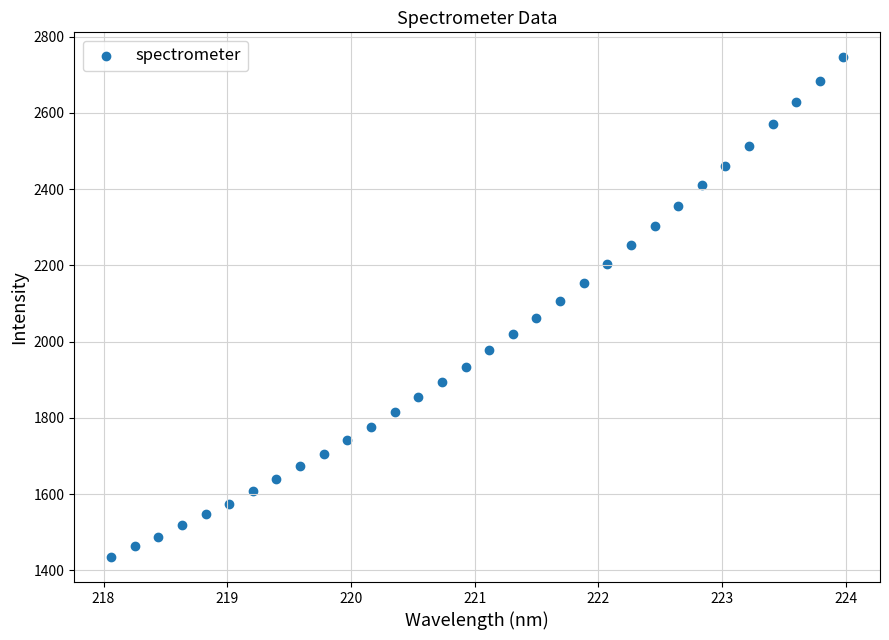

What is the range of X values (max minus min)?

5.9